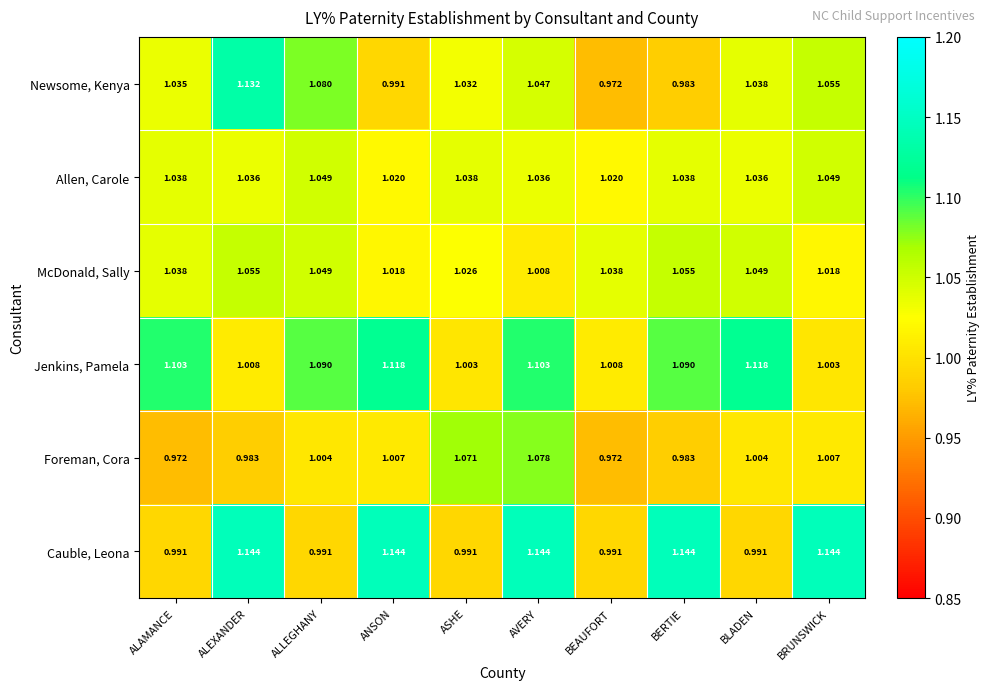

At ALEXANDER, list the series in order from smallest to largest.

Foreman, Cora, Jenkins, Pamela, Allen, Carole, McDonald, Sally, Newsome, Kenya, Cauble, Leona